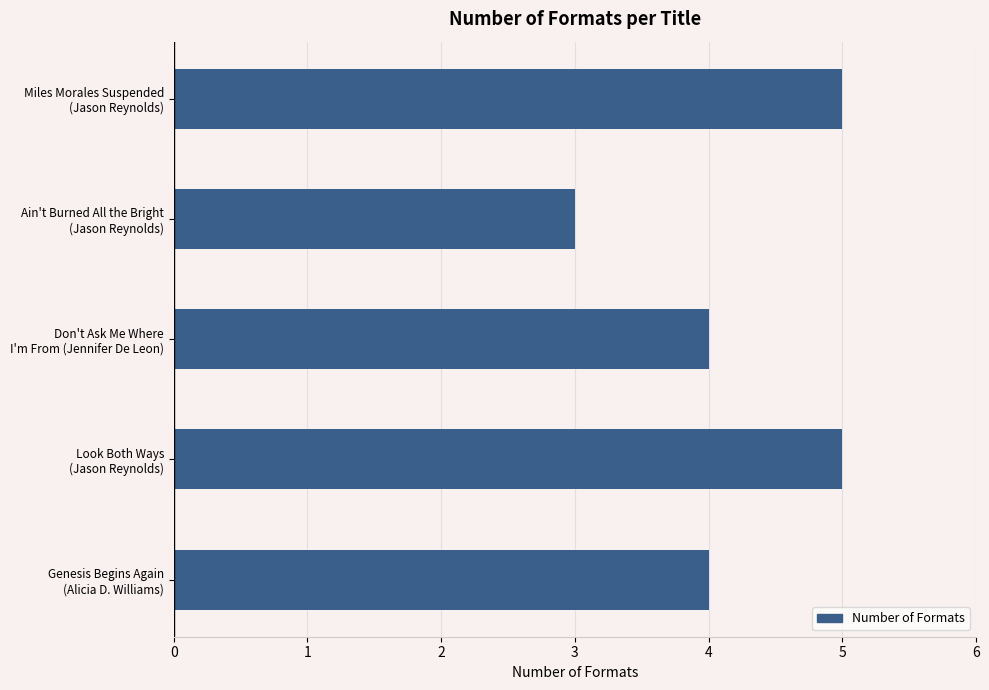

What is the maximum value shown in the chart?

5